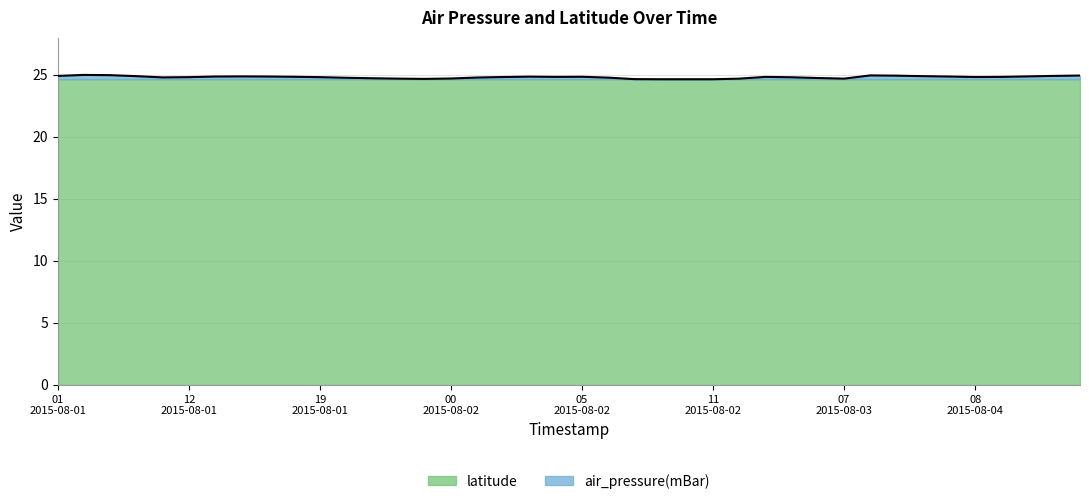

At which label is the value closest to 24?

2015-08-02T09